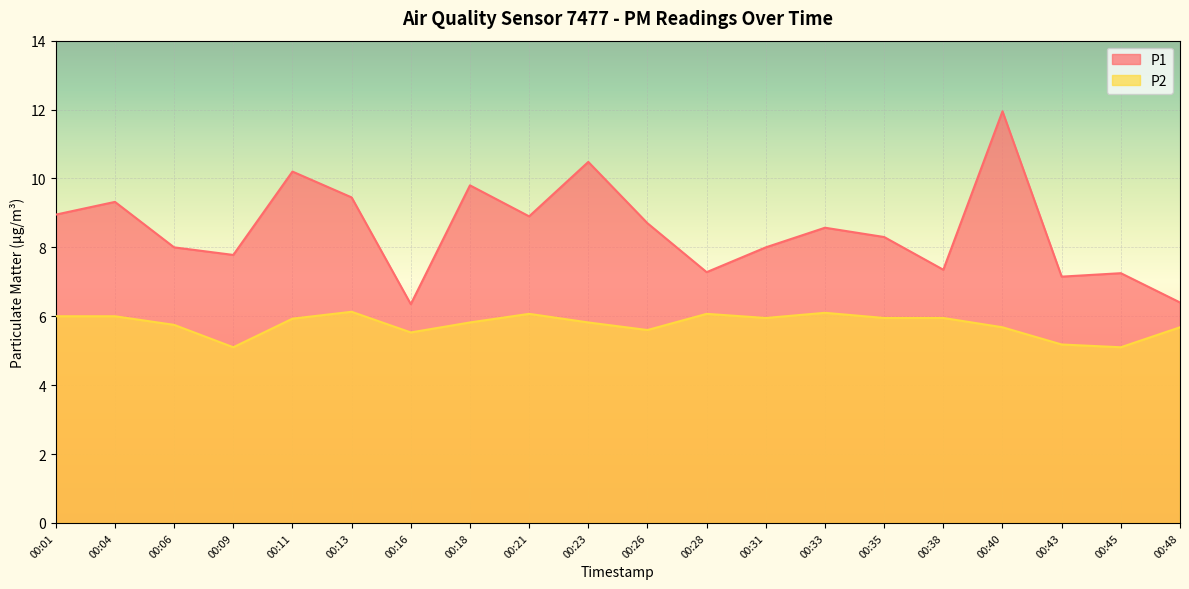

Does the chart display data point markers on the line(s)?

No